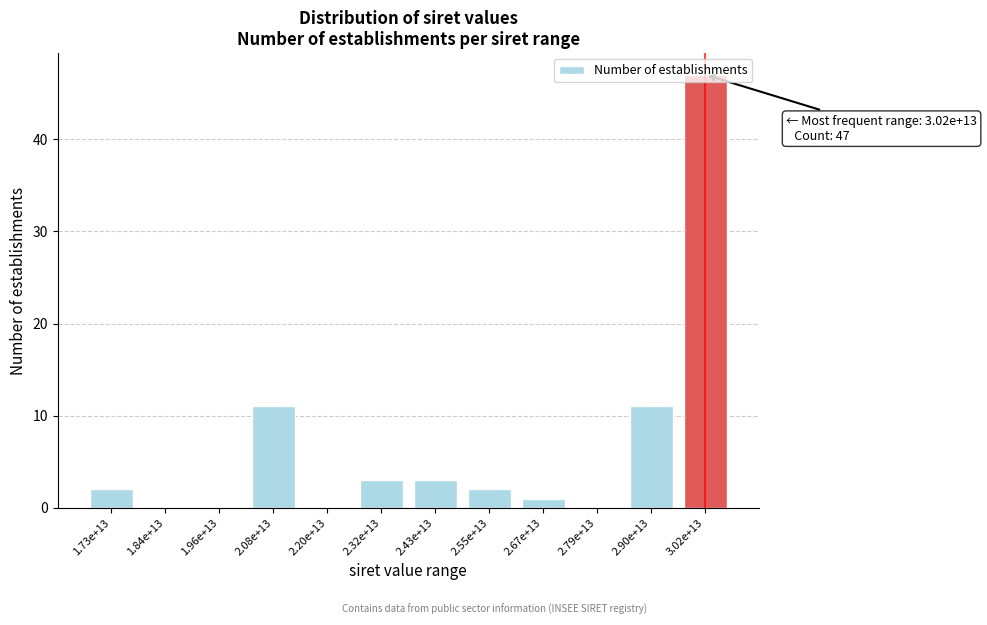

What is the sum of all values?

80